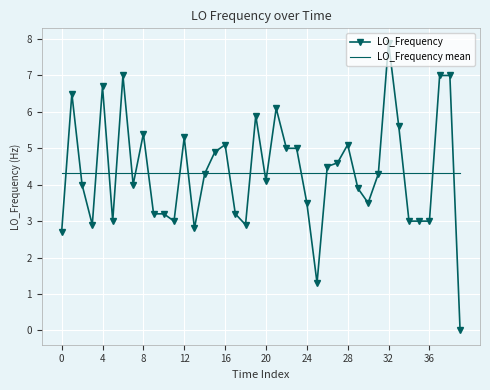

How many intersections are there between LO_Frequency and LO_Frequency mean?

22